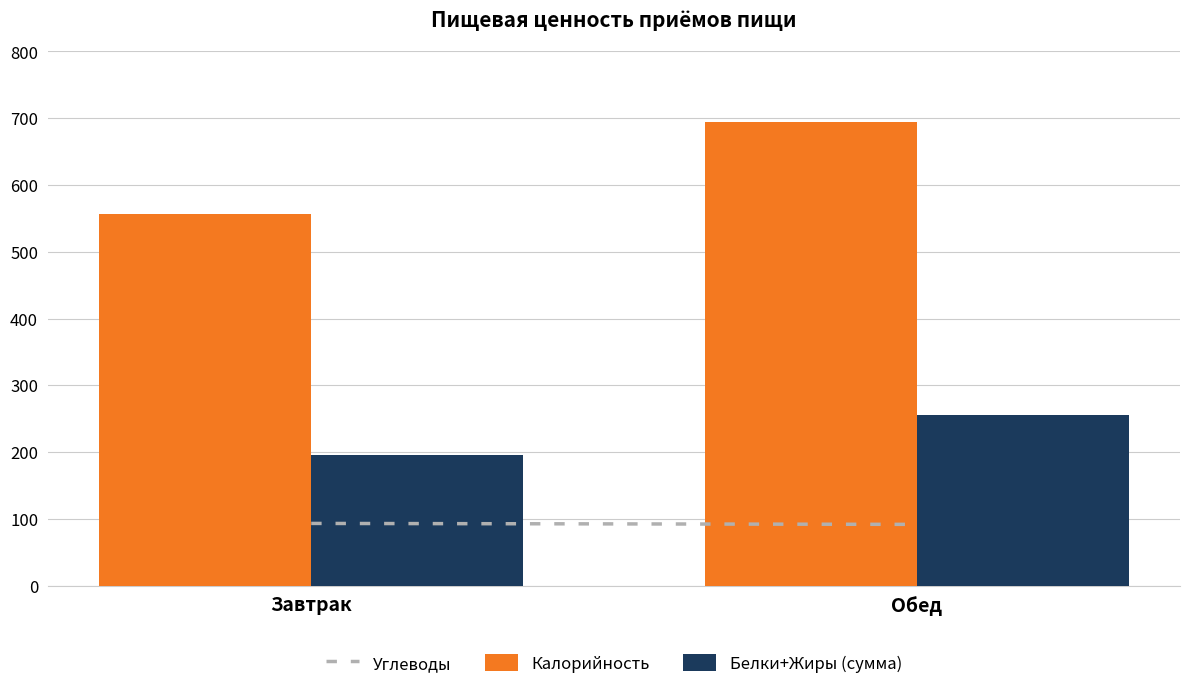

Is it true that Белки+Жиры (сумма) equals 196.5 at Завтрак?

True